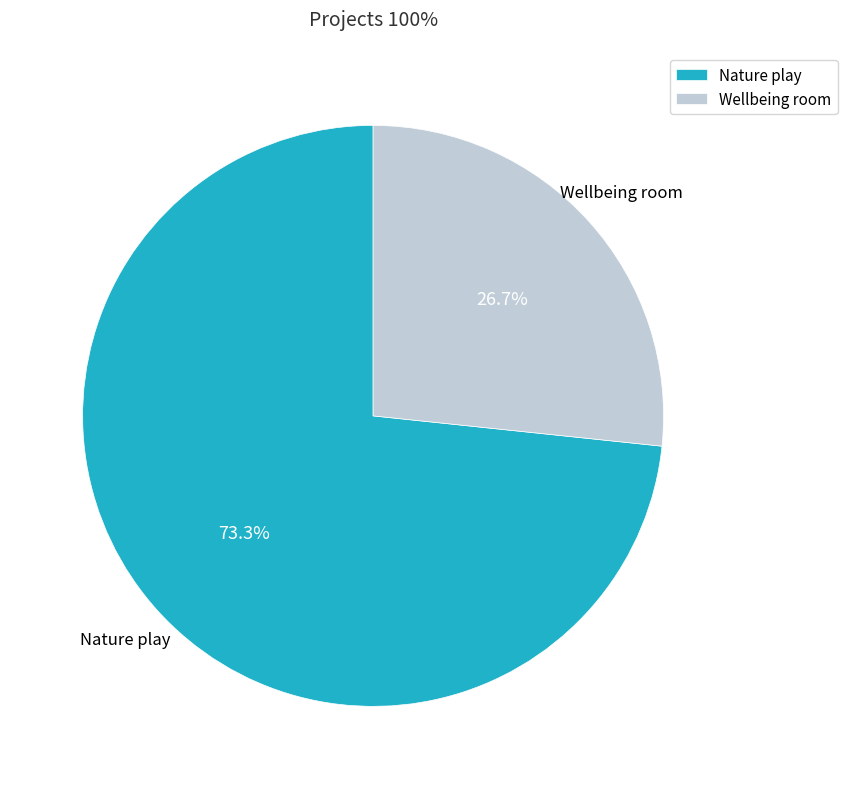

Does any single category account for the majority?

Yes